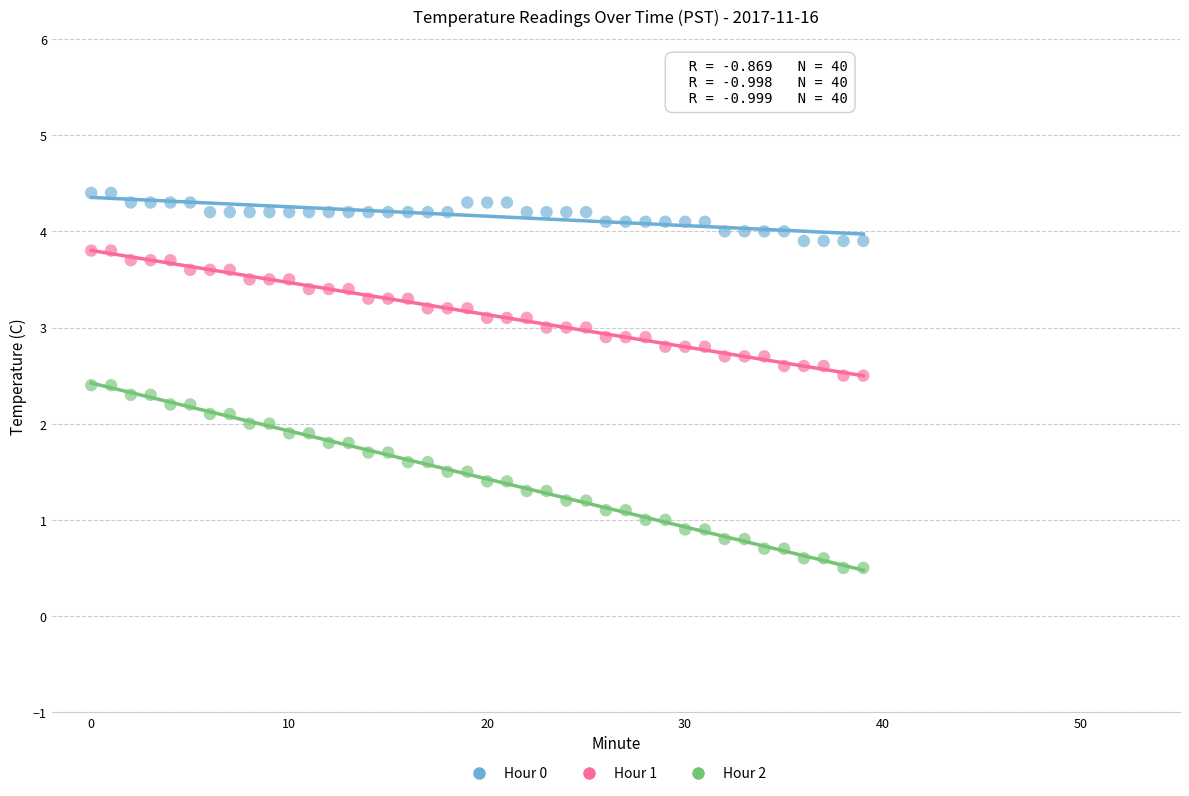

What are all the series names shown in the legend?

Hour 0, Hour 1, Hour 2